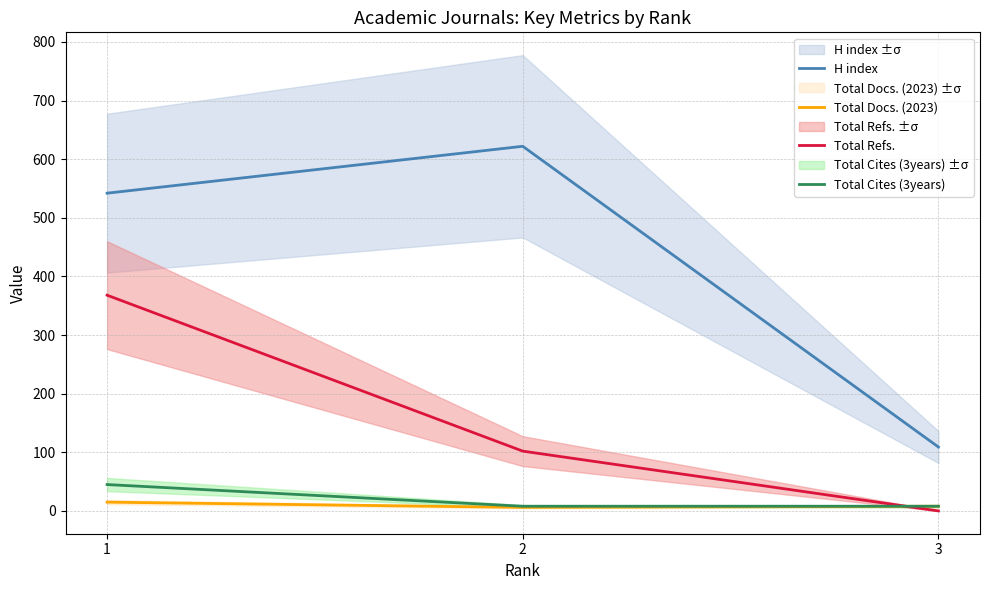

What is the maximum value for Total Refs.?

368